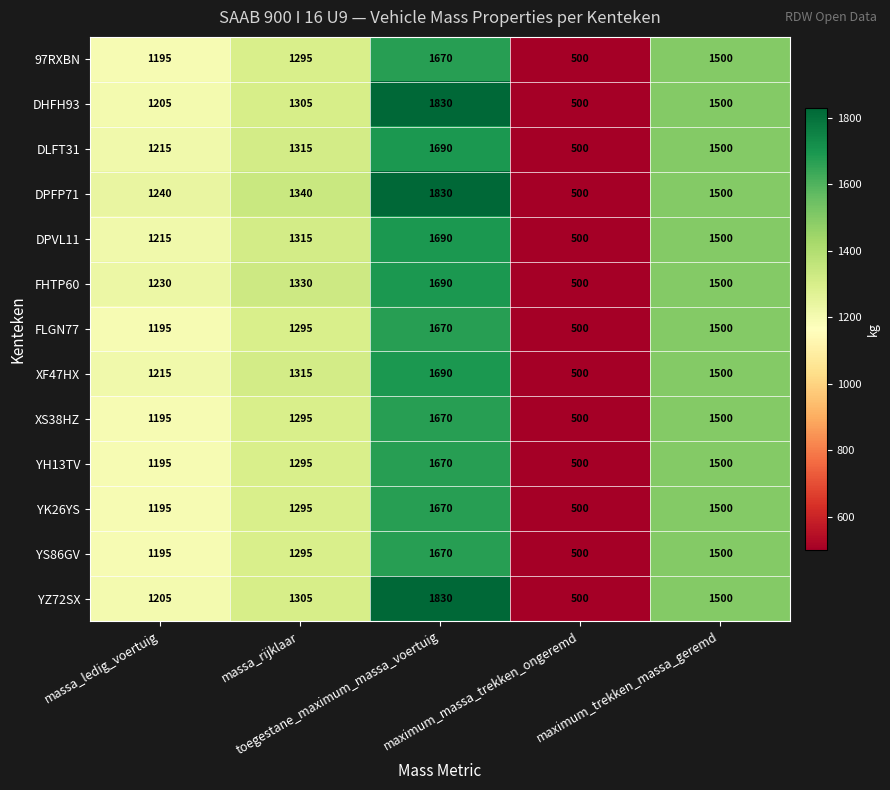

How many categories are shown in the chart?

5